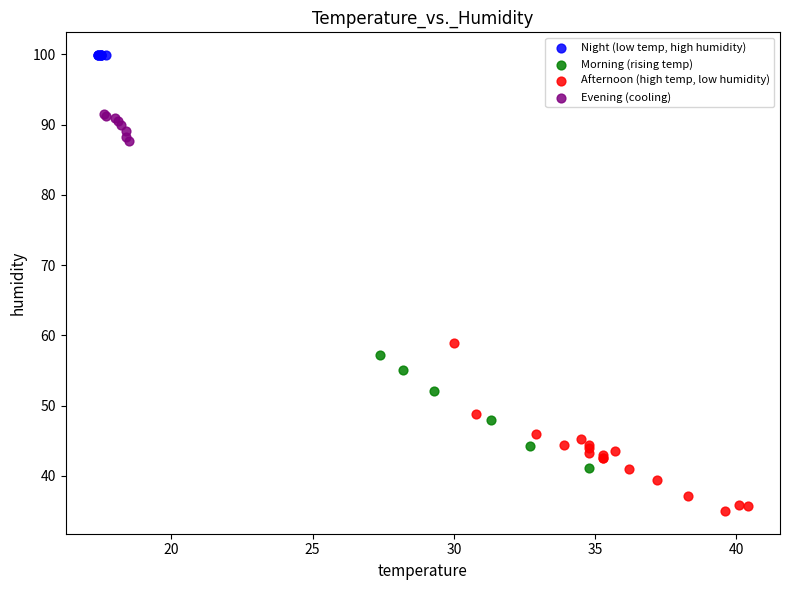

Which series reaches the maximum Y coordinate?

Night (low temp, high humidity)